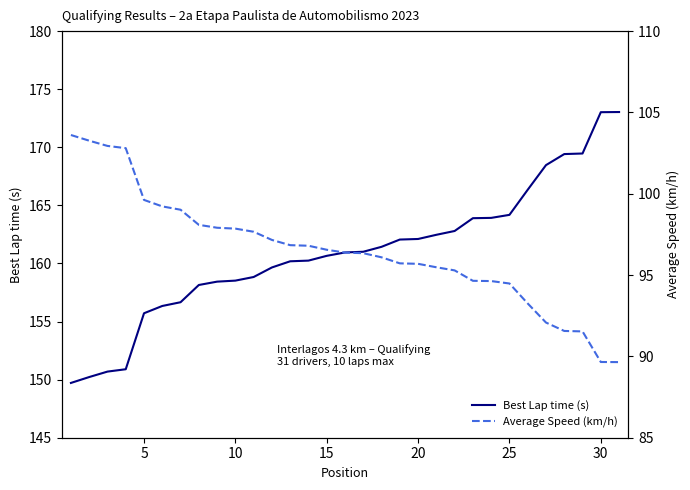

True or false: Best Lap time (s) has a value of 212.2 at 20.

False